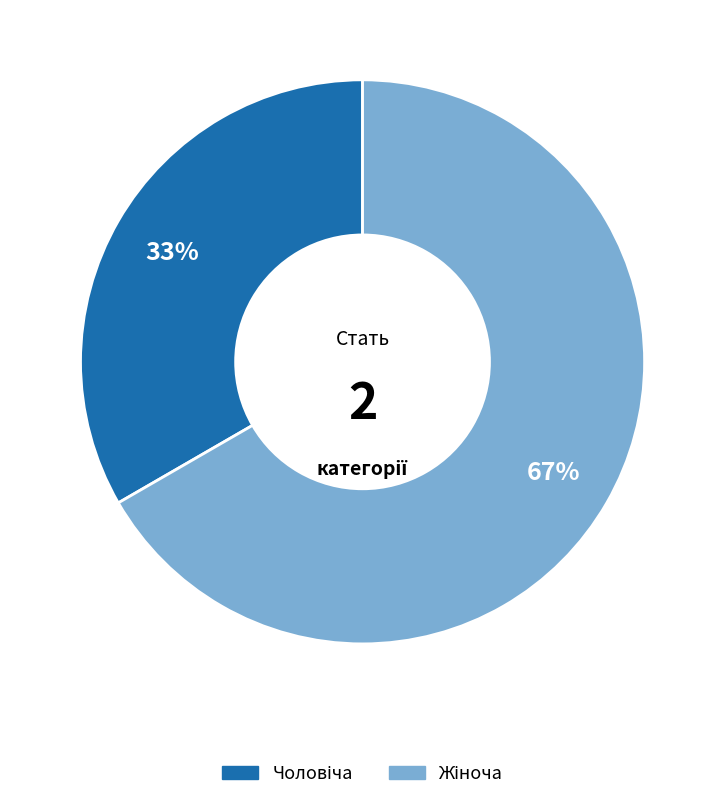

To the nearest percent, what is the average slice percentage?

50%